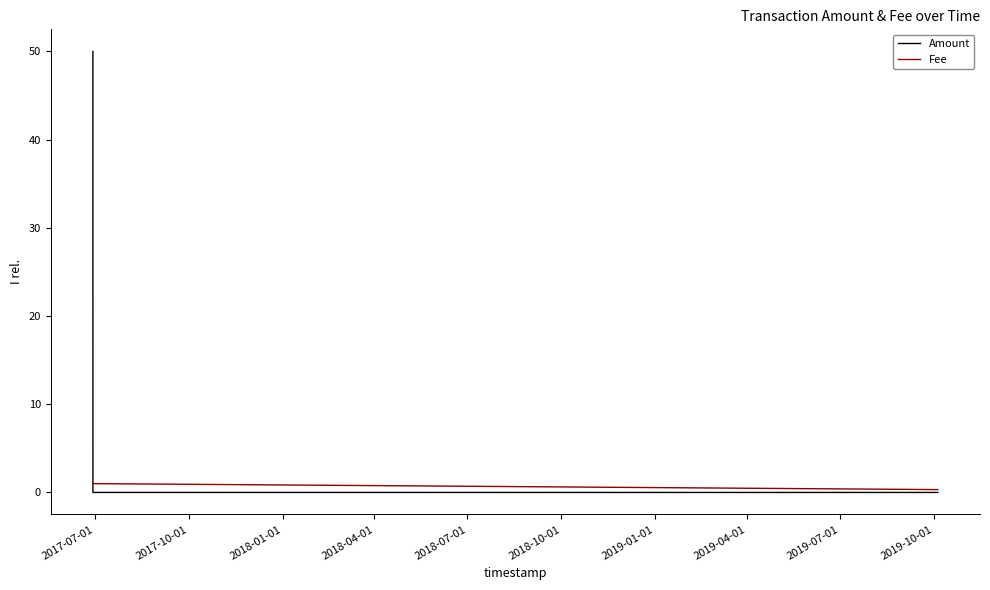

At 2017-07-01, list the series in order from largest to smallest.

Amount, Fee